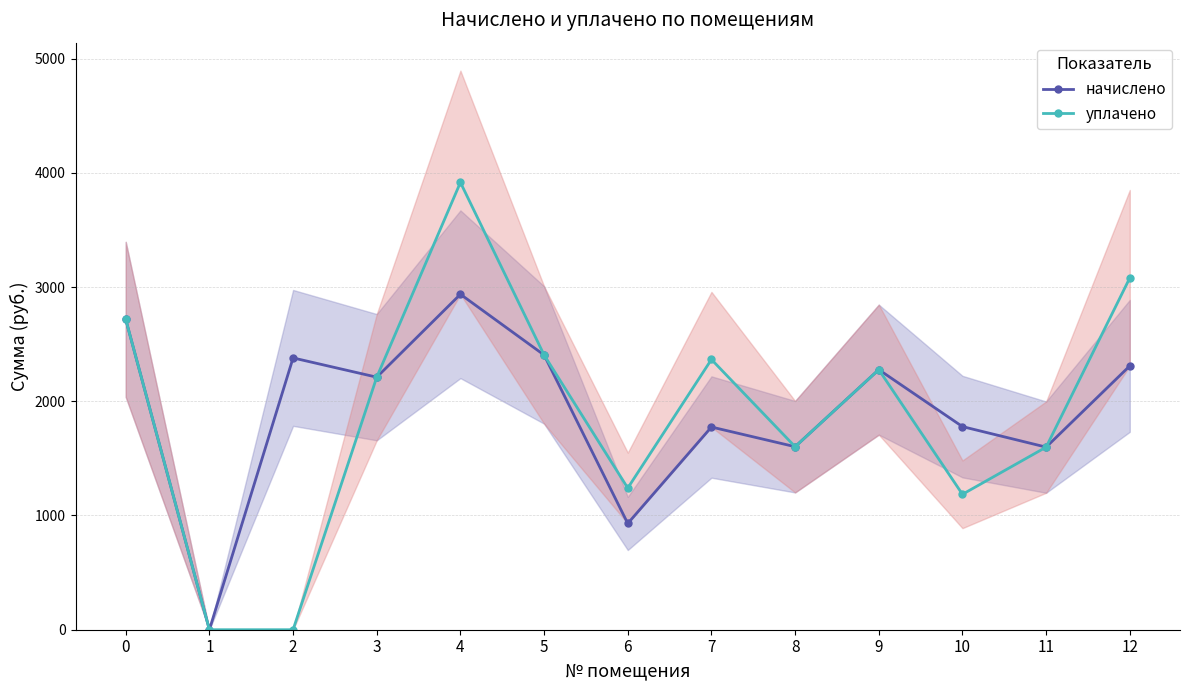

Which category has the lowest value across all series?

1